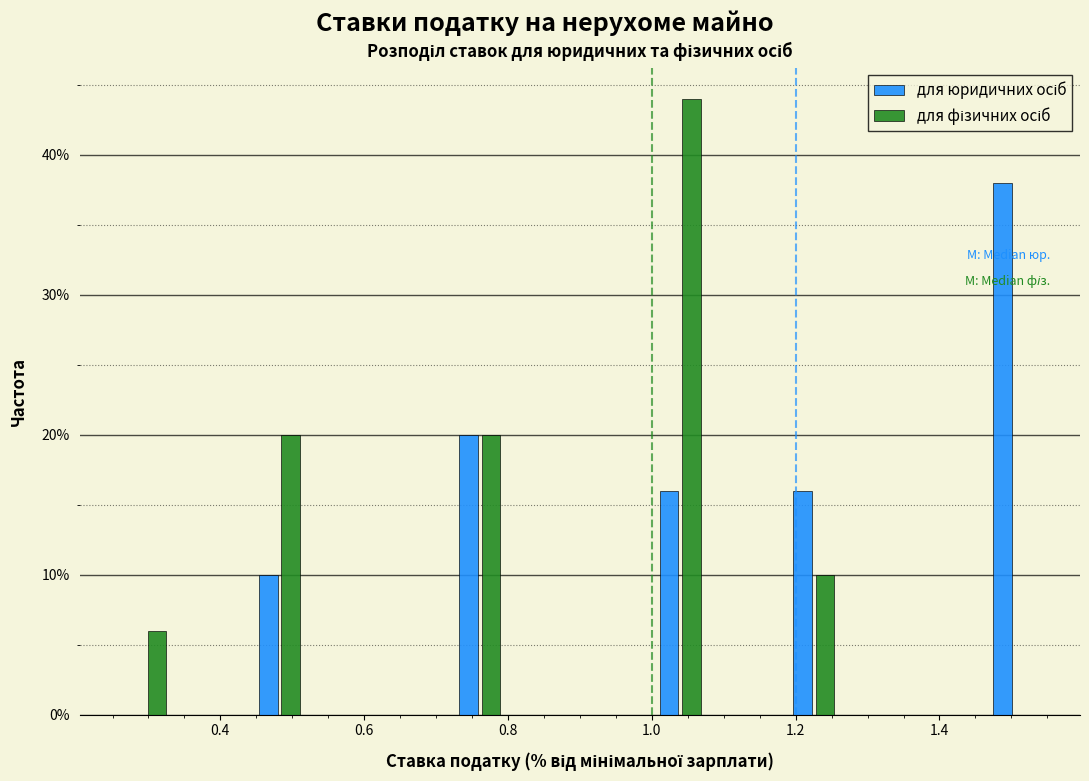

What is the height of the для фізичних осіб bar covering 1.00 to 1.08 on the x-axis? Neither the bar edges nor the heights are printed on the chart, so give them approximately, as read against the axes.

44